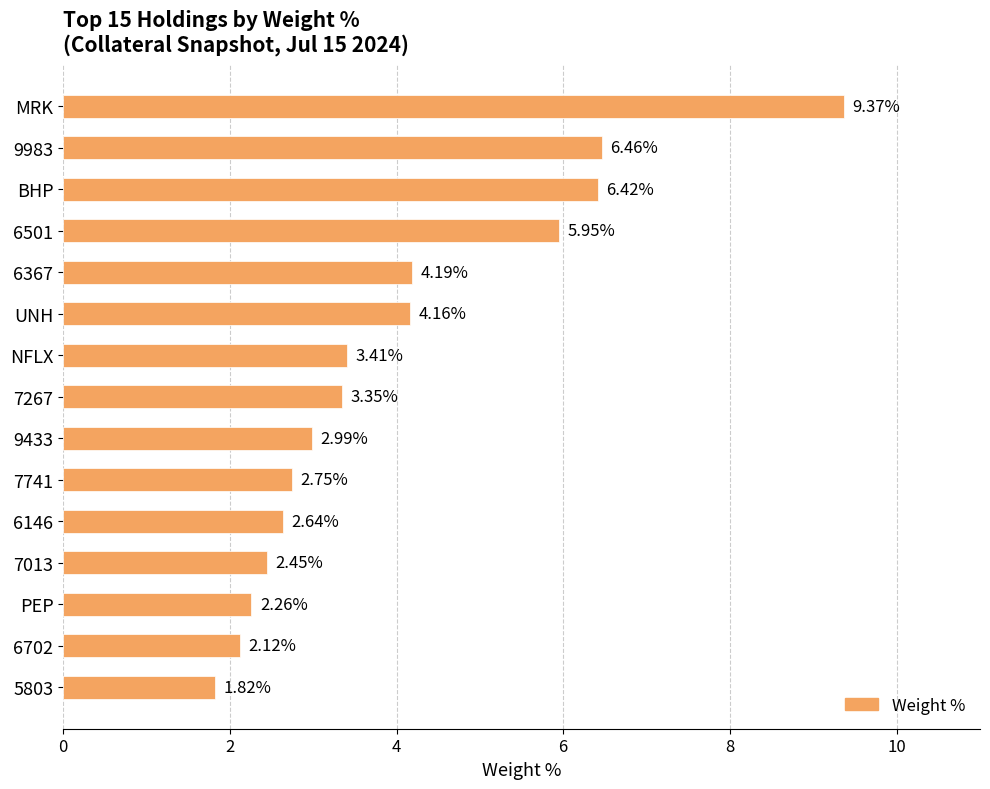

How many bars are there in total?

15